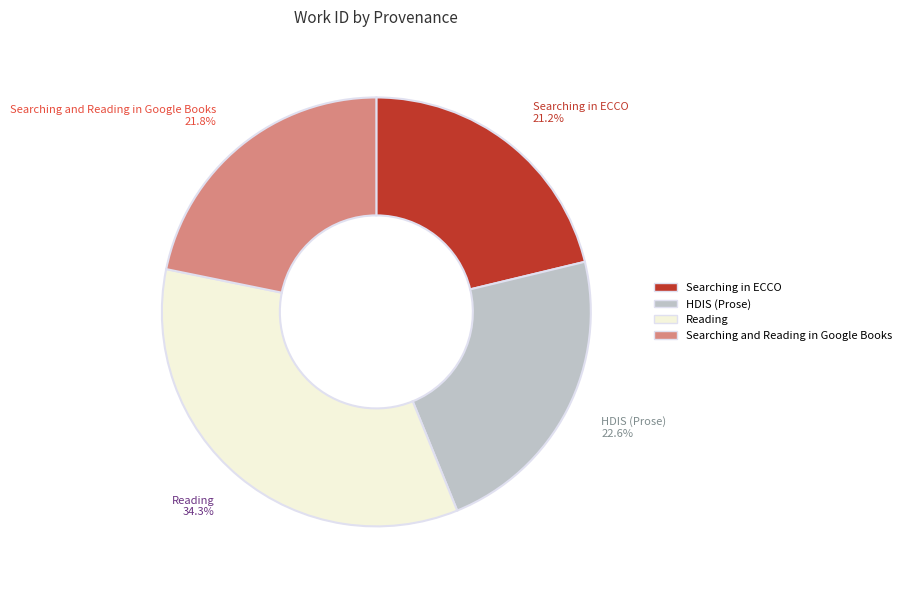

Rank the categories by value from lowest to highest.

Searching in ECCO, Searching and Reading in Google Books, HDIS (Prose), Reading